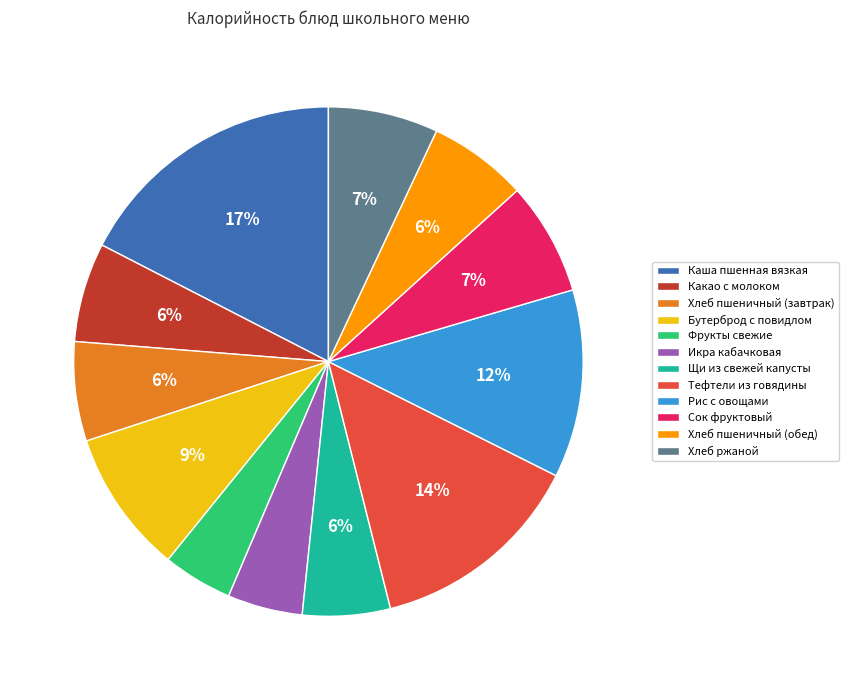

How many segments does this pie chart have?

12